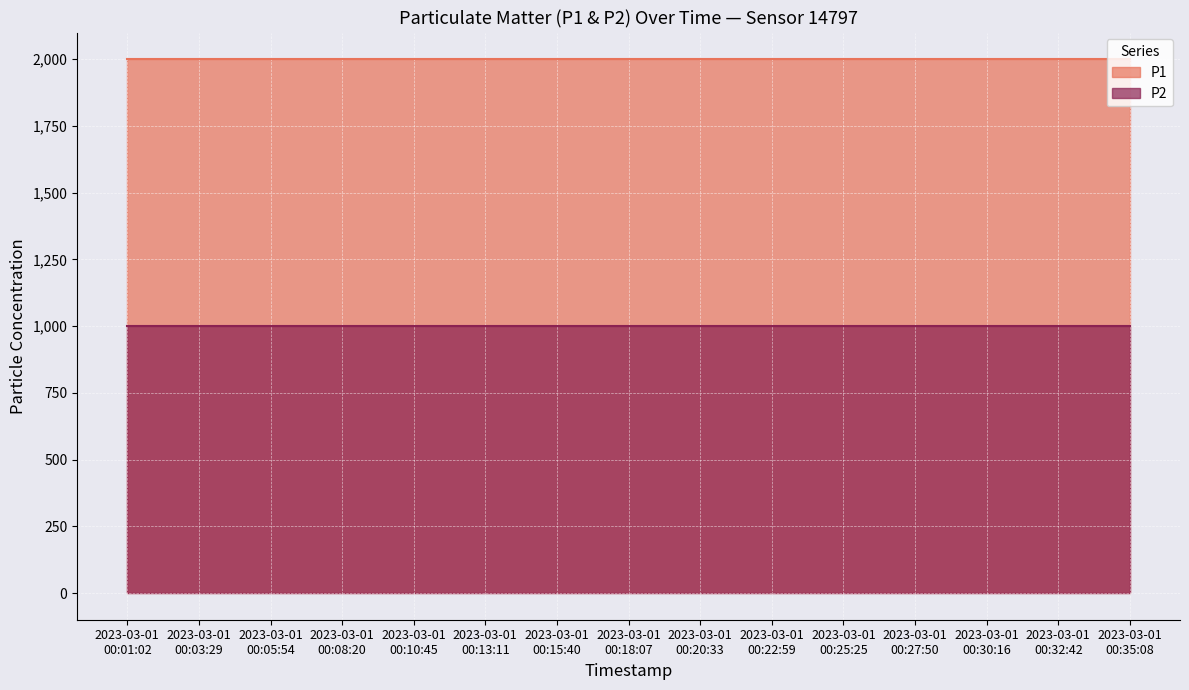

The P1 series shows 1999.9 at 2023-03-01T00:30:16. True or false?

True